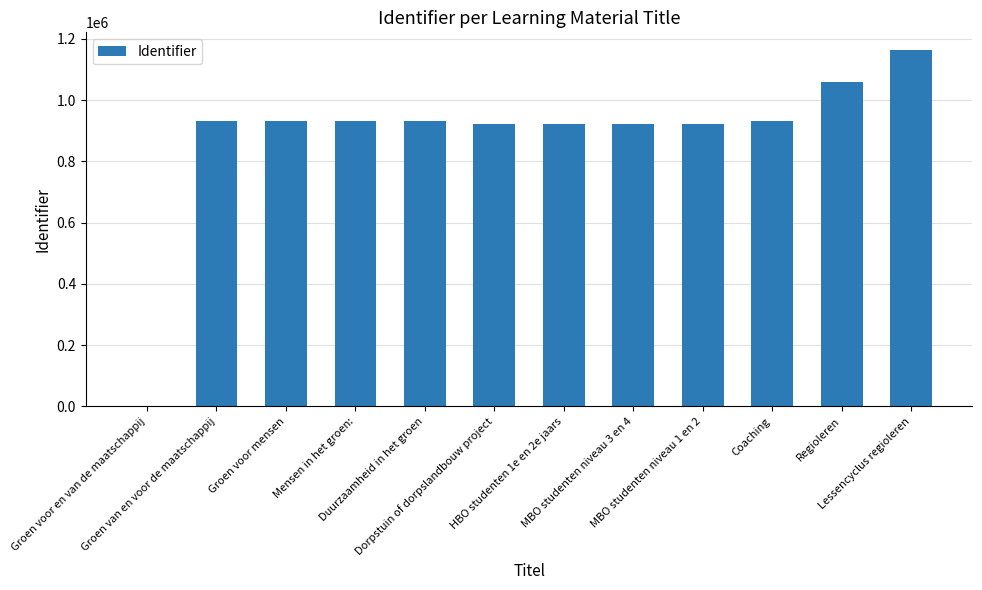

What is the difference between the values at Groen voor en van de maatschappij and Groen voor mensen?

933067